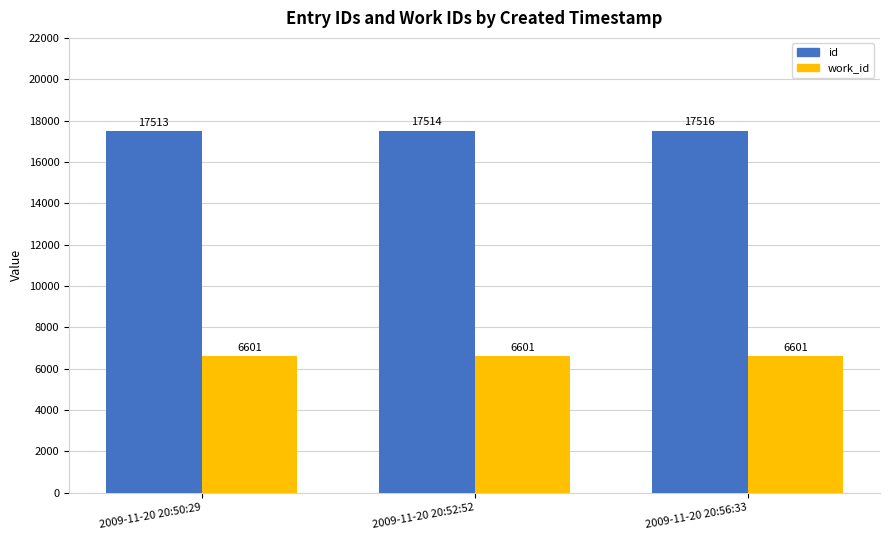

What is the label of the 1st bar from the right?

2009-11-20 20:56:33